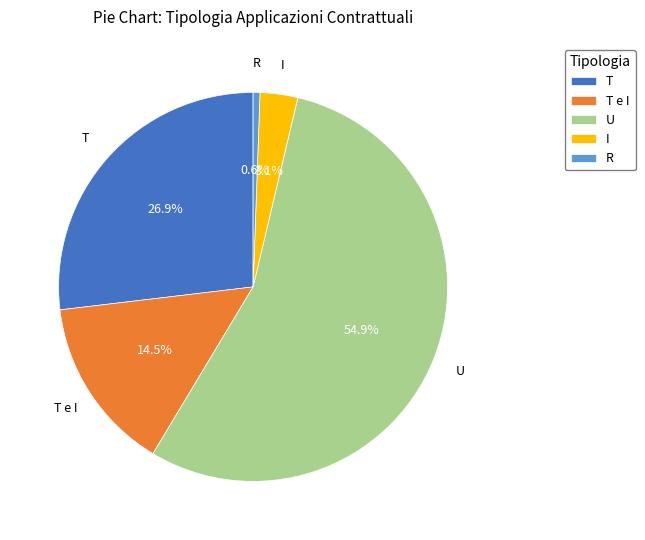

Combined, do U and T e I account for over 50%?

Yes